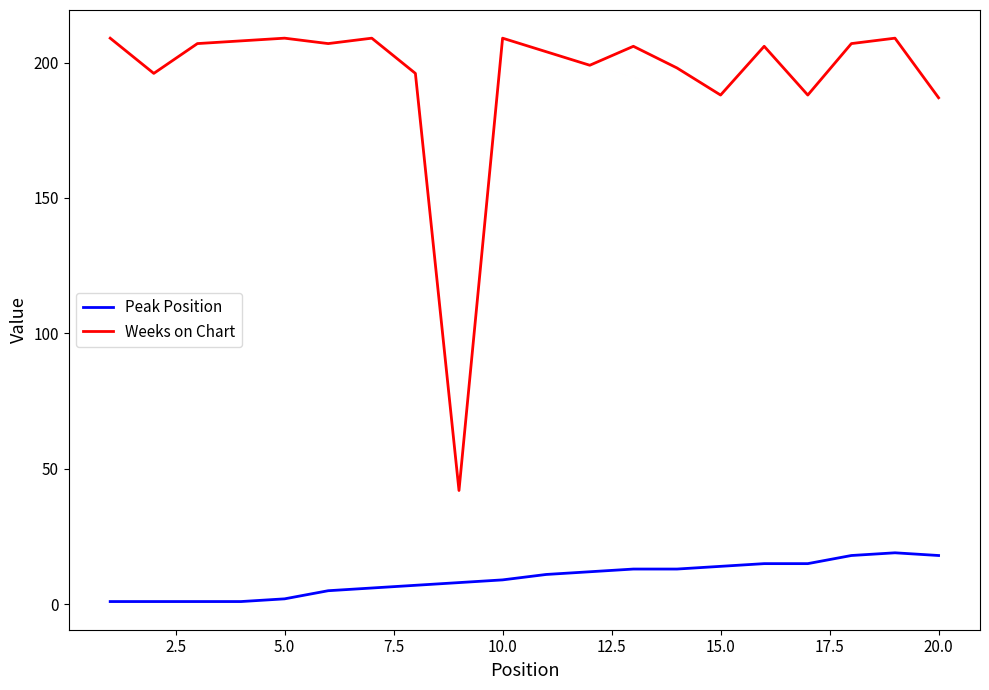

True or false: Peak Position and Weeks on Chart cross at least once.

False